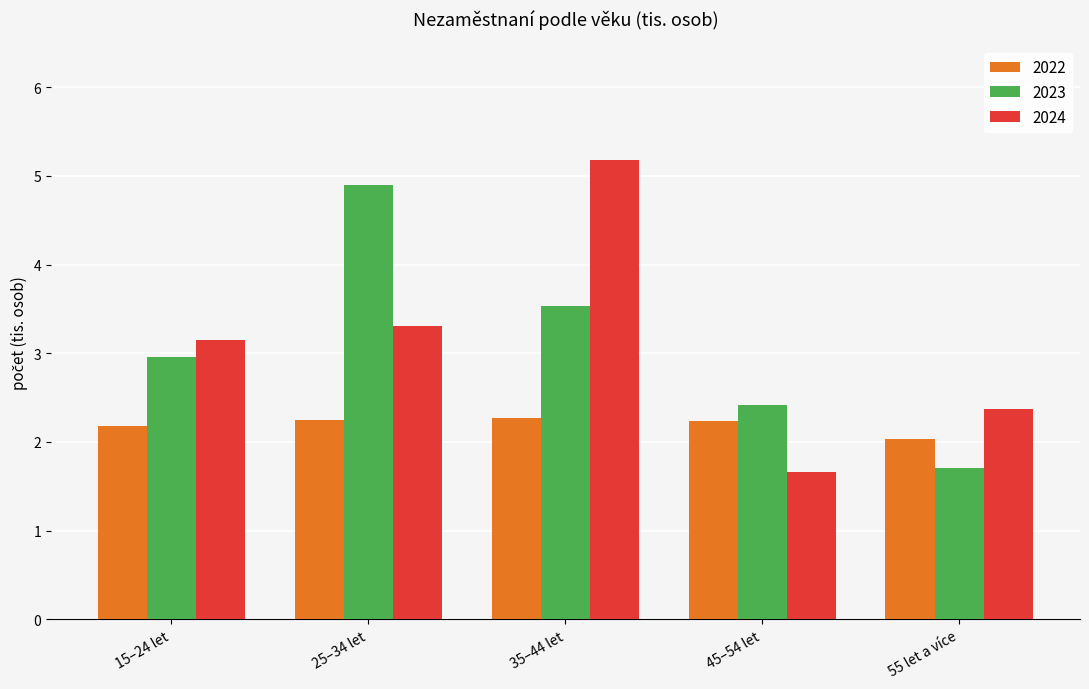

True or false: 2022 has a value of 0.5 at 25–34 let.

False